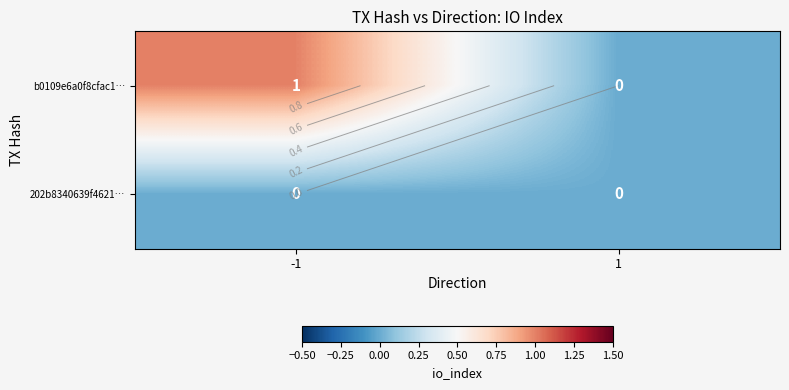

Where is 202b8340639f4621… nearest to the value 0?

-1